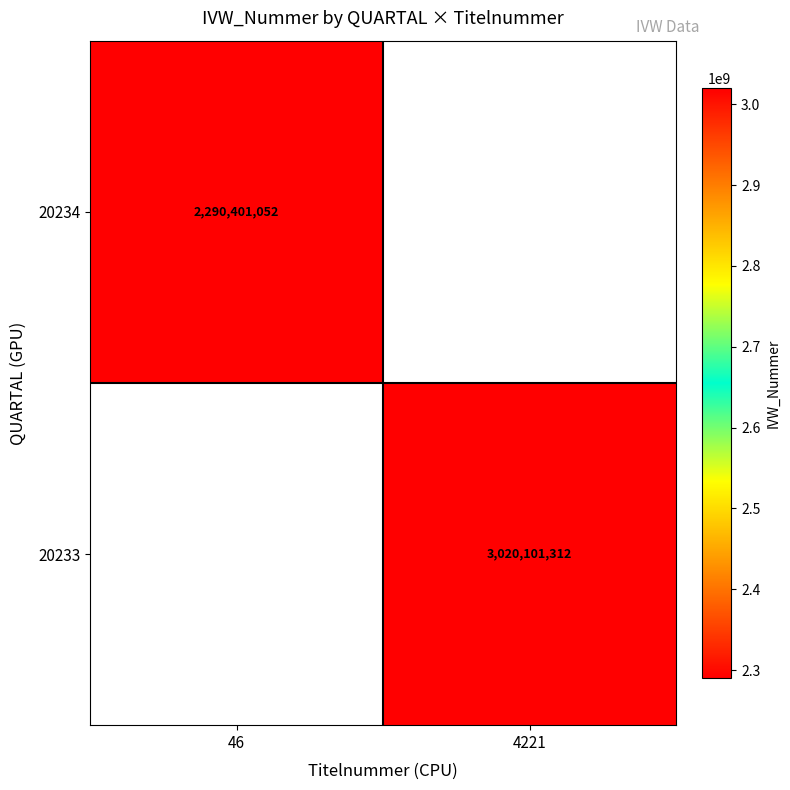

Is it true that 20234 equals 1594473143 at 46?

False